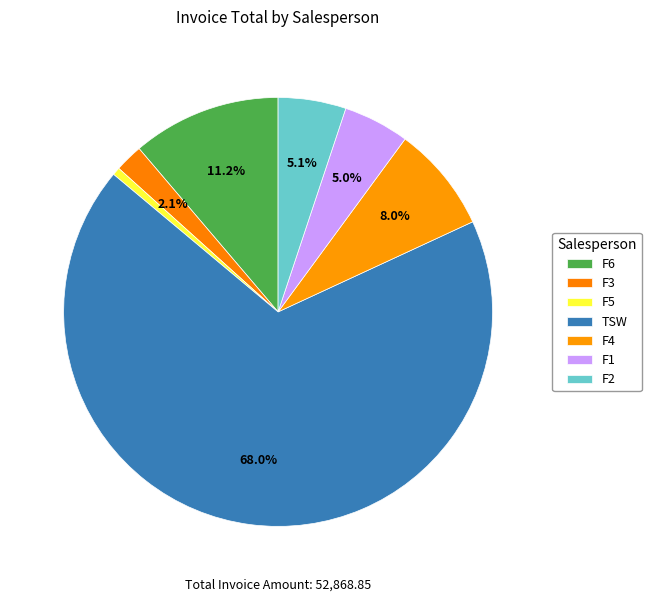

Does TSW account for over 50% of the chart?

Yes